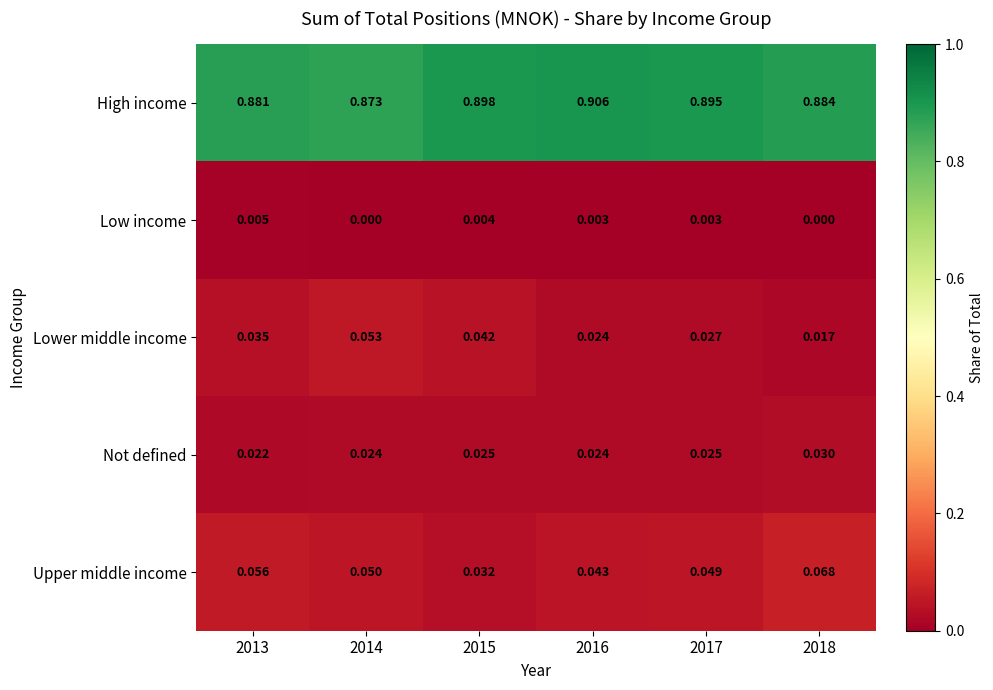

Between 2014 and 2017, which series saw the biggest shift?

Lower middle income